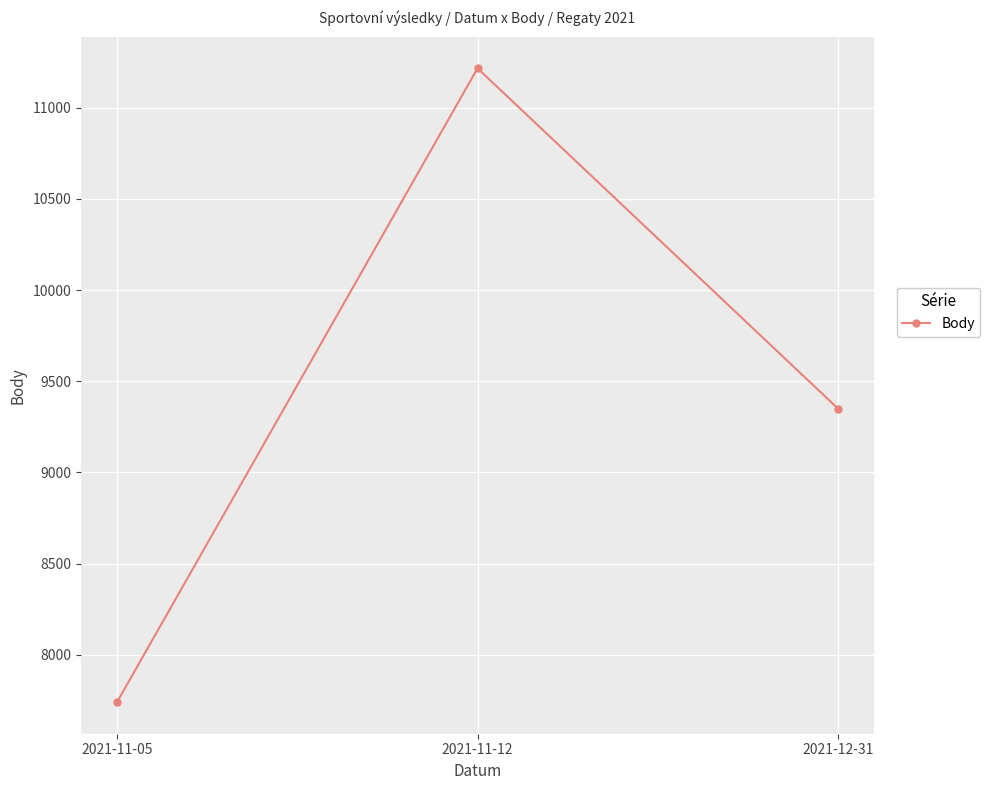

What is the sum of all values?

28307